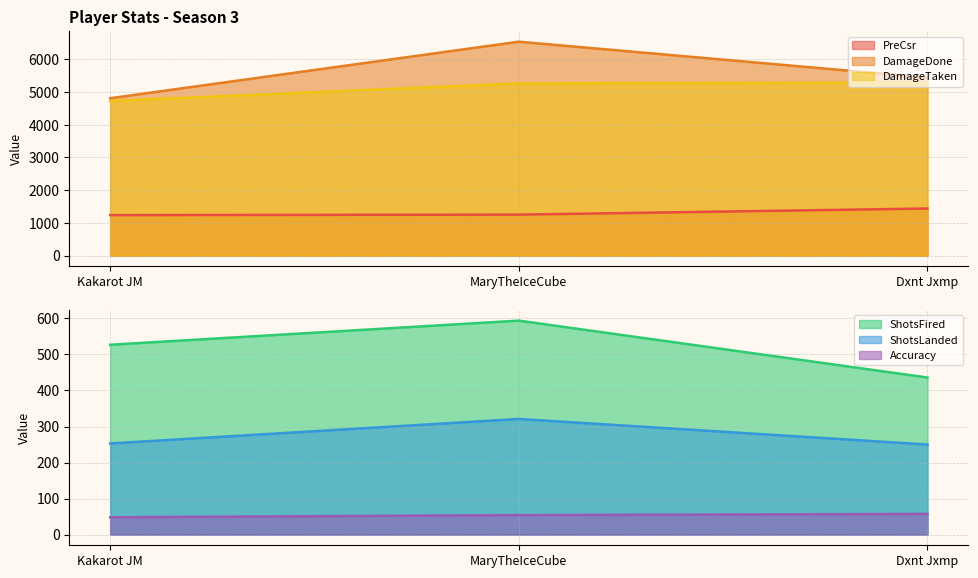

What is the maximum value shown in the chart?

6538.0